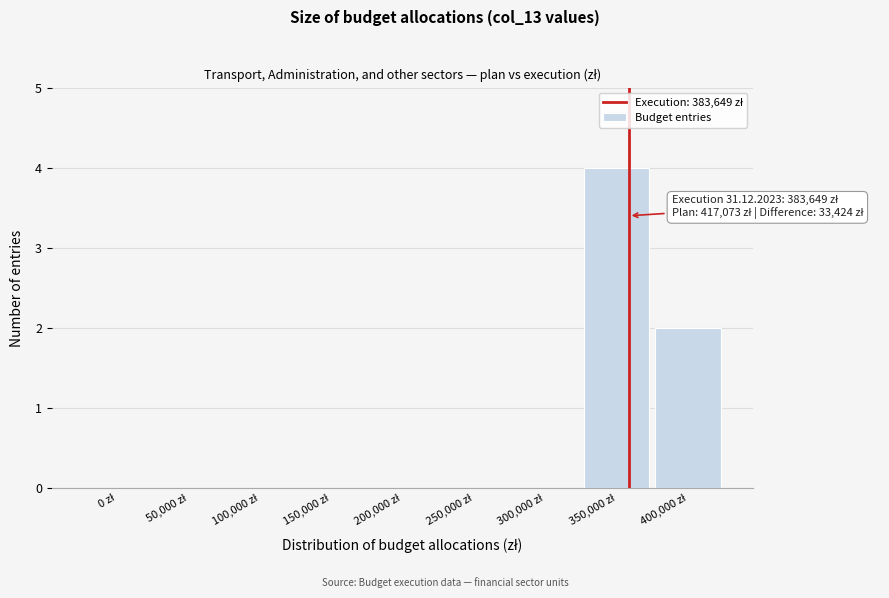

What is the sum of all values?

6